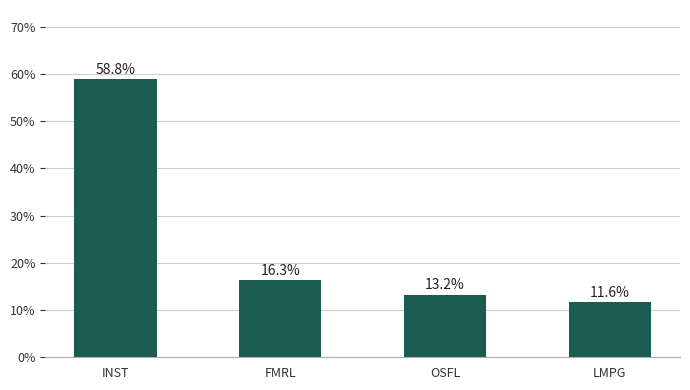

Which label corresponds to the smallest value in the chart?

LMPG